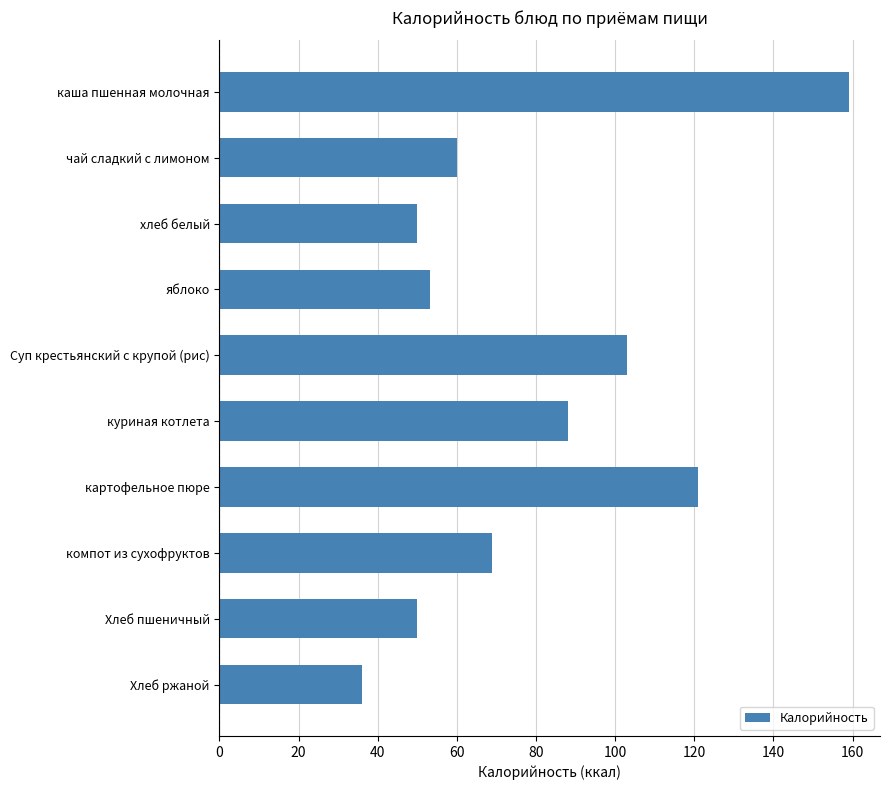

How many series are shown in this chart?

1